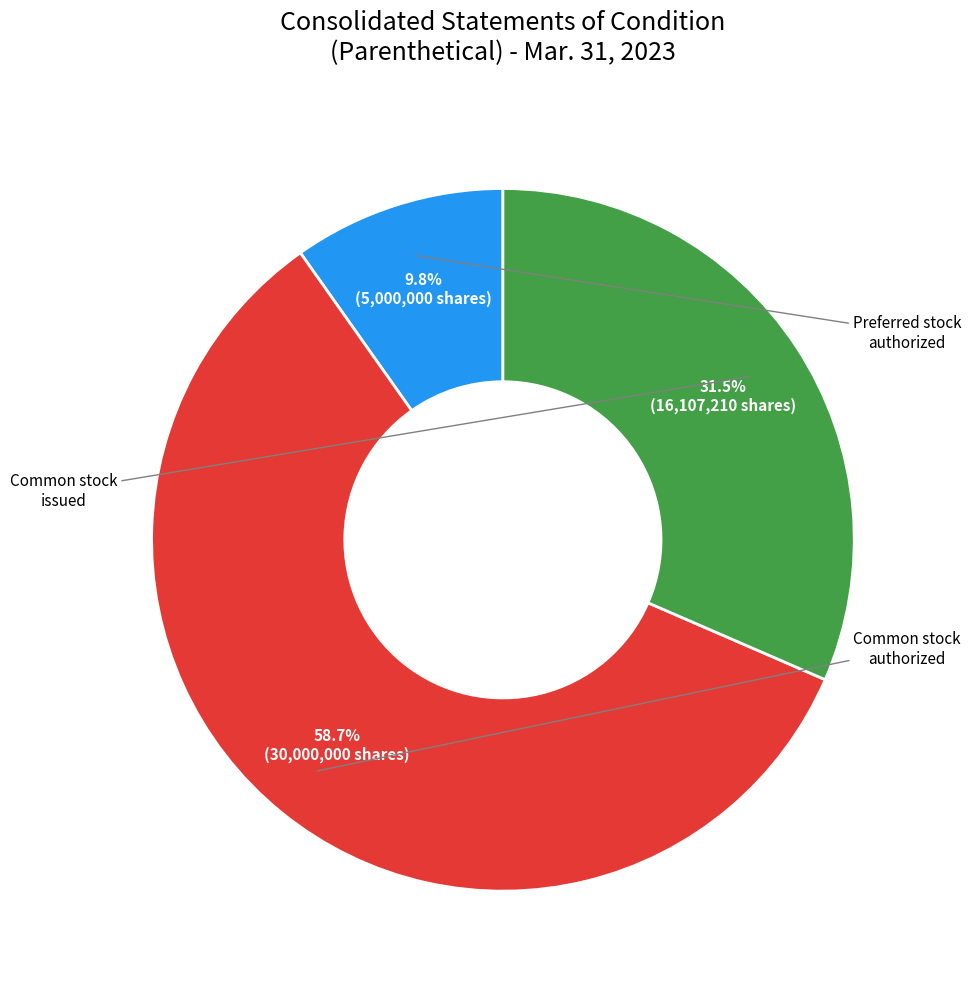

To the nearest percent, what is the difference between the largest and smallest slice percentages?

49%